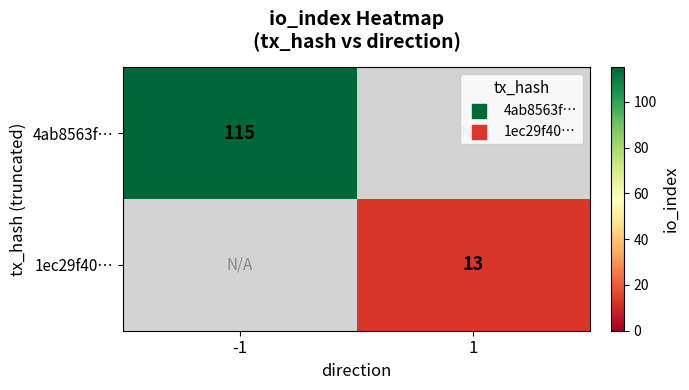

The 4ab8563f… series shows 115 at -1. True or false?

True